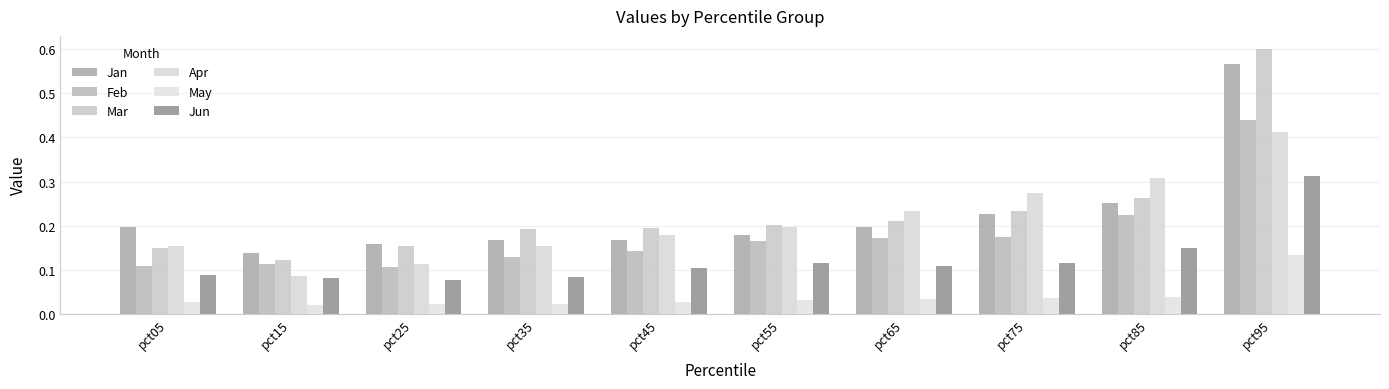

At which category is the sum across all series the highest?

pct95